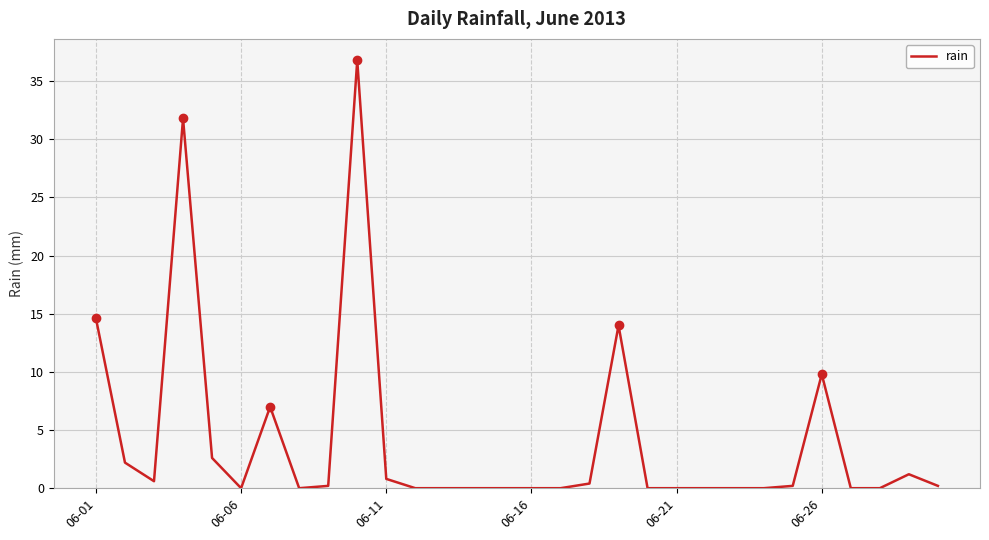

What is the difference between the maximum and minimum values?

36.8